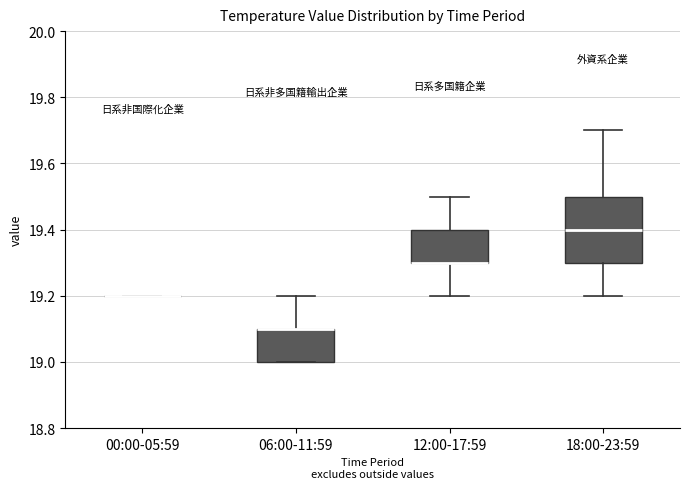

Which box is the tallest, from its lower edge to its upper edge?

18:00-23:59